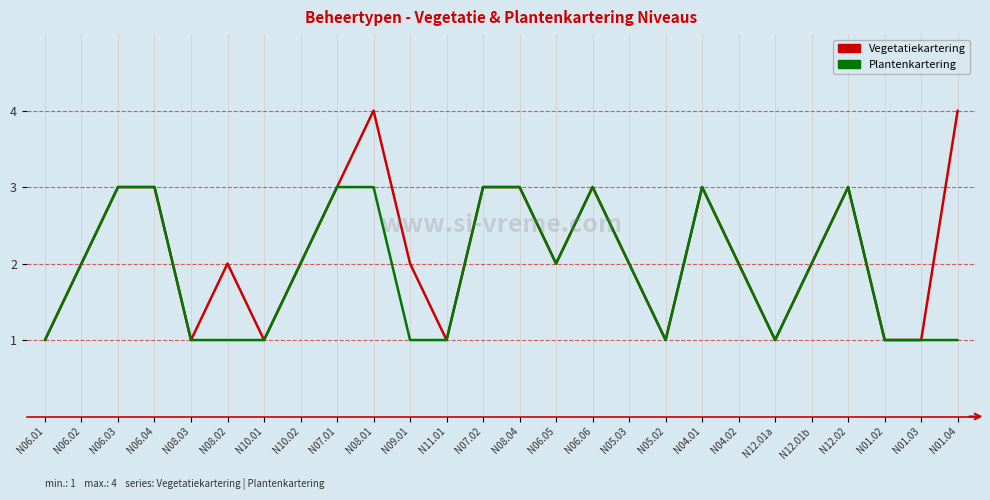

At N01.04, list the series in order from largest to smallest.

Vegetatiekartering, Plantenkartering